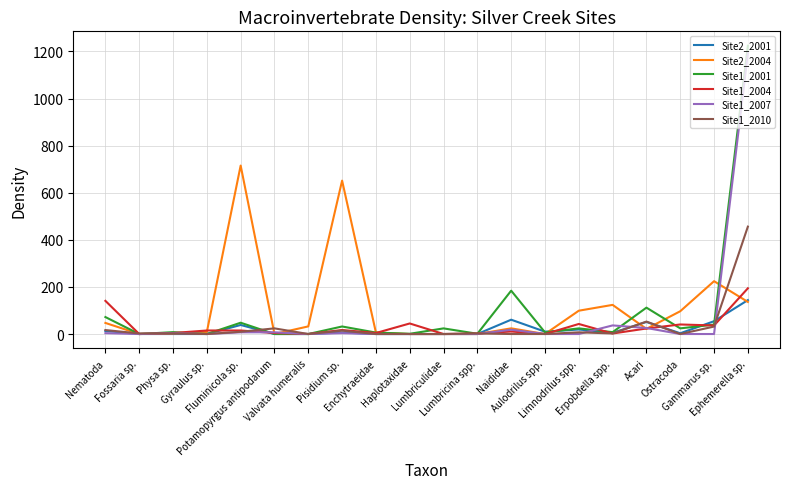

What is the difference between the Site1_2001 values at Erpobdella spp. and Potamopyrgus antipodarum?

8.0